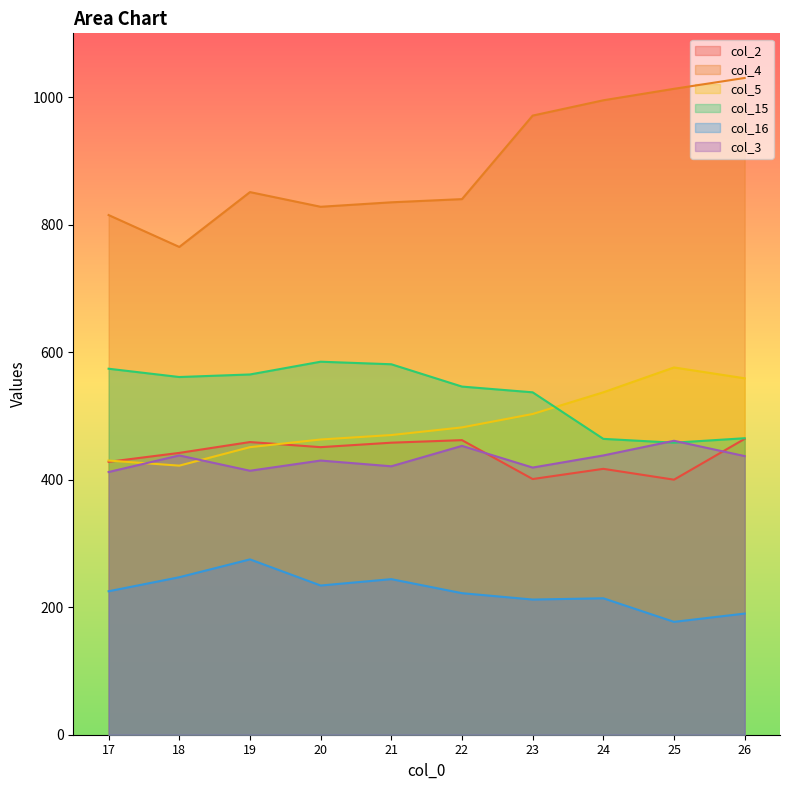

What is the value of the col_2 point at the 1st from the left?

428